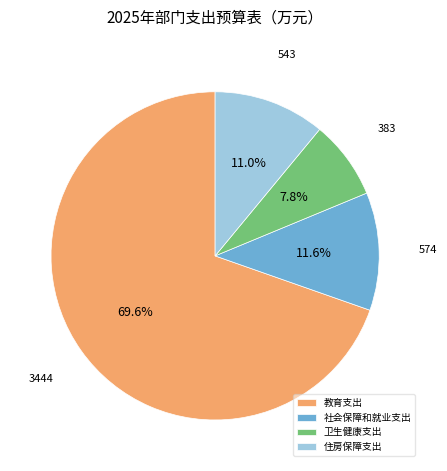

How many slices are in this pie chart?

4